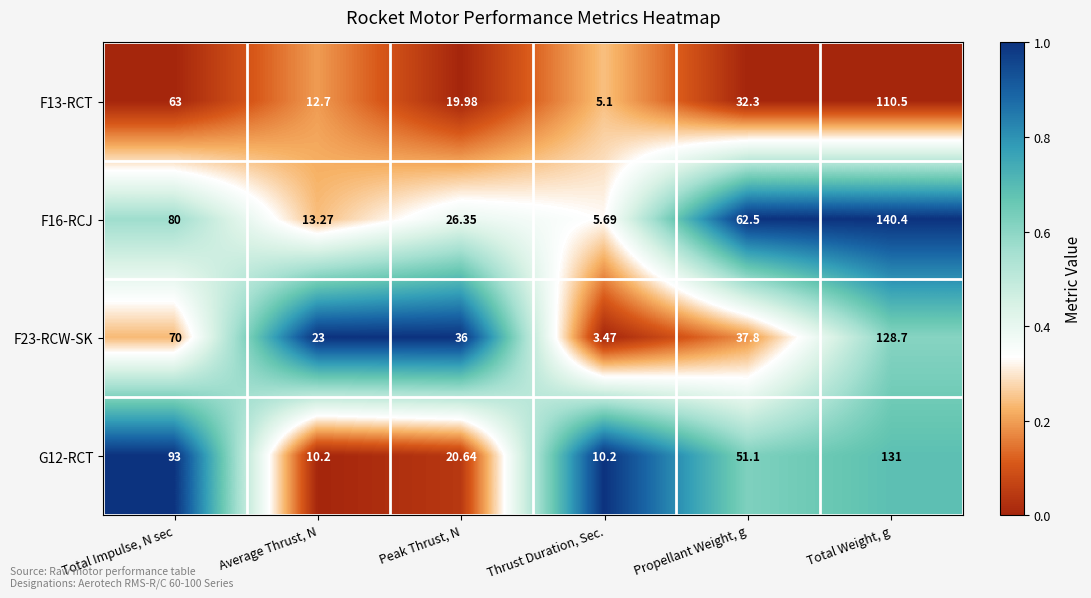

How many distinct data groups are displayed?

4